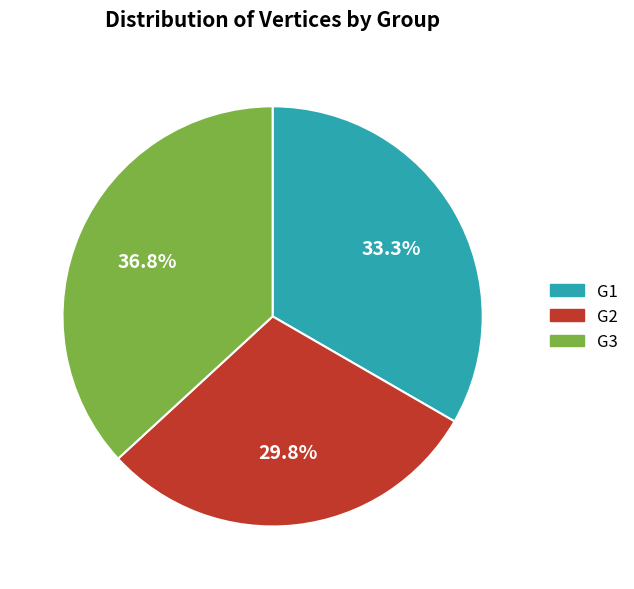

To the nearest percent, what is the combined percentage of G2 and G3?

67%